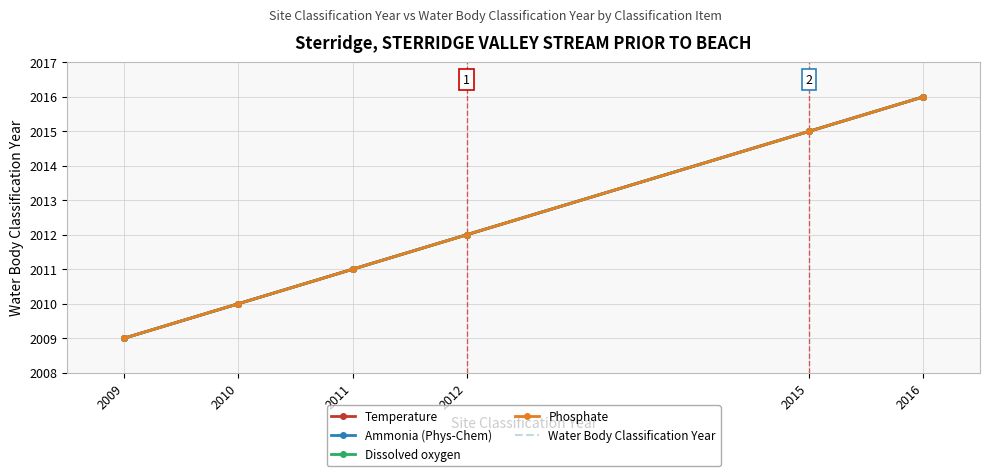

True or false: Dissolved oxygen and Phosphate intersect in this chart.

False